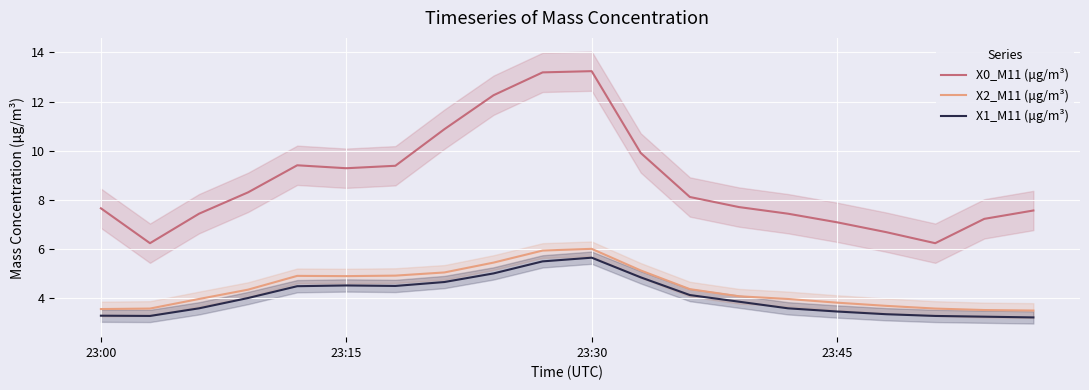

What is the highest value of the X0_M11 (μg/m³) series?

13.2